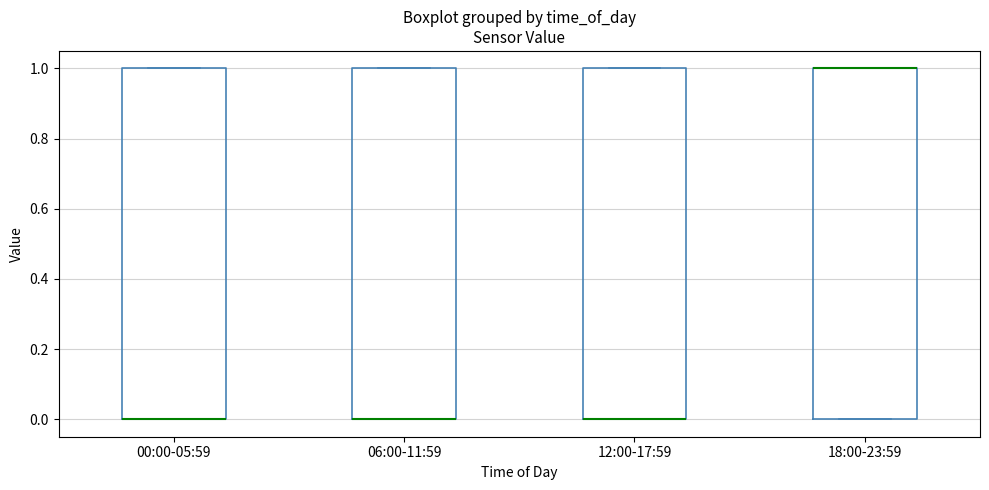

Reading left to right, read every box against the y-axis: the position of its median line, the range the box covers, and the ends of its whiskers. The values are not printed on the chart, so give them approximately, as read against the axis.

00:00-05:59: median 0 (drawn on the box's lower edge), box 0 to 1, whiskers 0 to 1
06:00-11:59: median 0 (drawn on the box's lower edge), box 0 to 1, whiskers 0 to 1
12:00-17:59: median 0 (drawn on the box's lower edge), box 0 to 1, whiskers 0 to 1
18:00-23:59: median 1 (drawn on the box's upper edge), box 0 to 1, whiskers 0 to 1